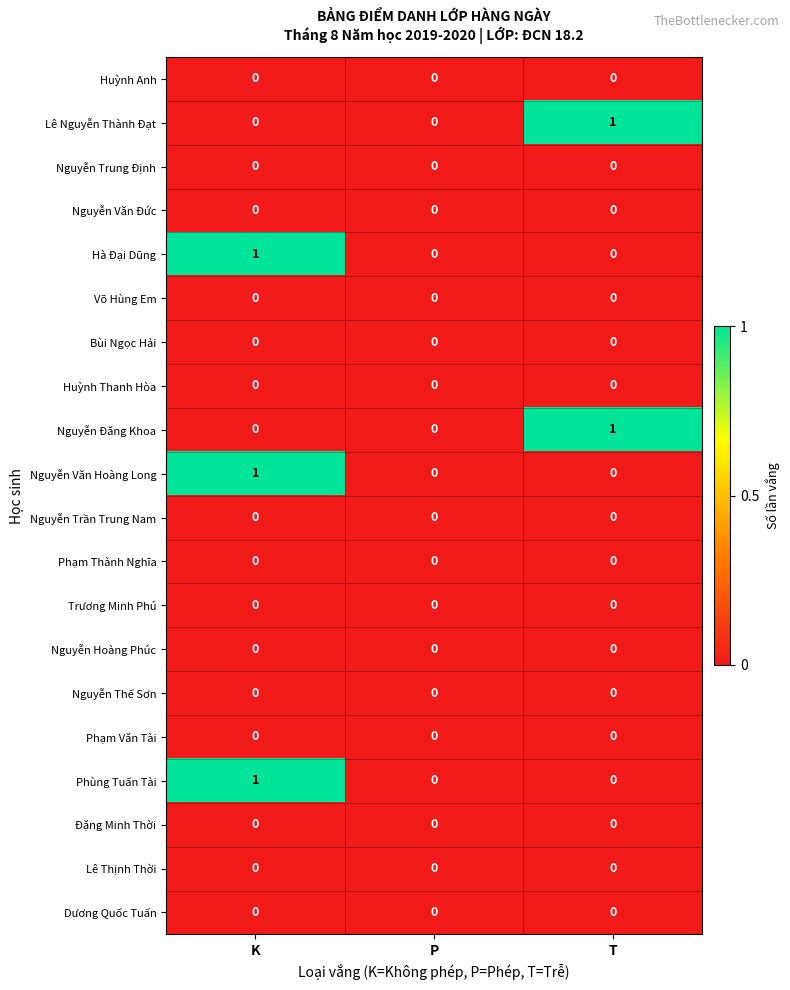

The Bùi Ngọc Hải series shows 0 at T. True or false?

True